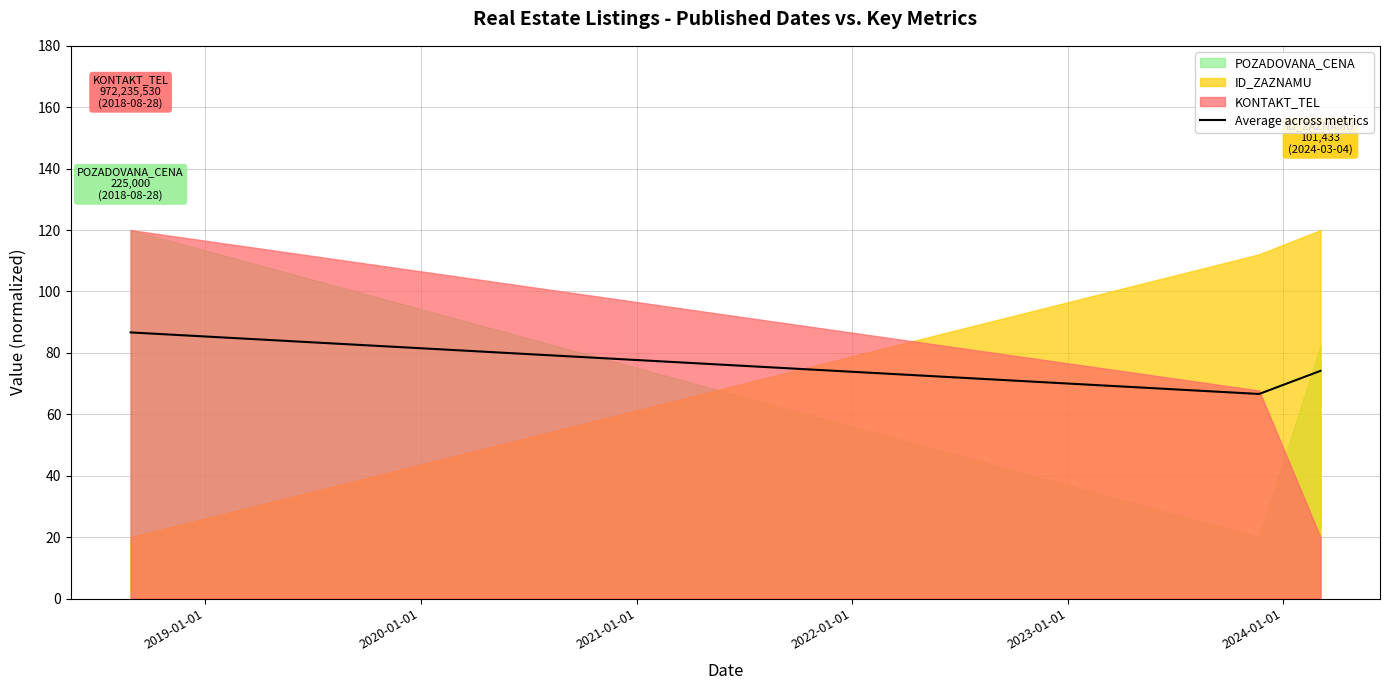

What is the value of the 1st point from the left?

86.7